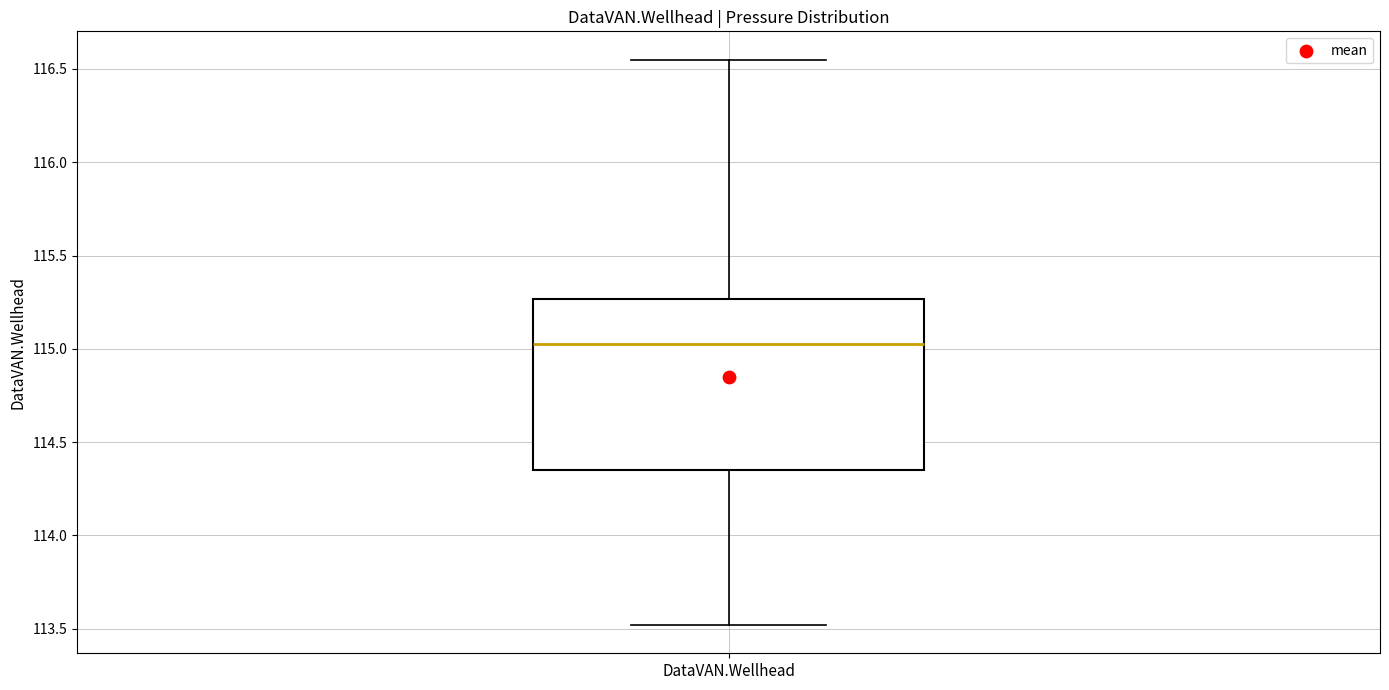

Where does the median line of the box for DataVAN.Wellhead sit on the y-axis? The values are not printed on the chart, so give them approximately, as read against the axis.

115.05